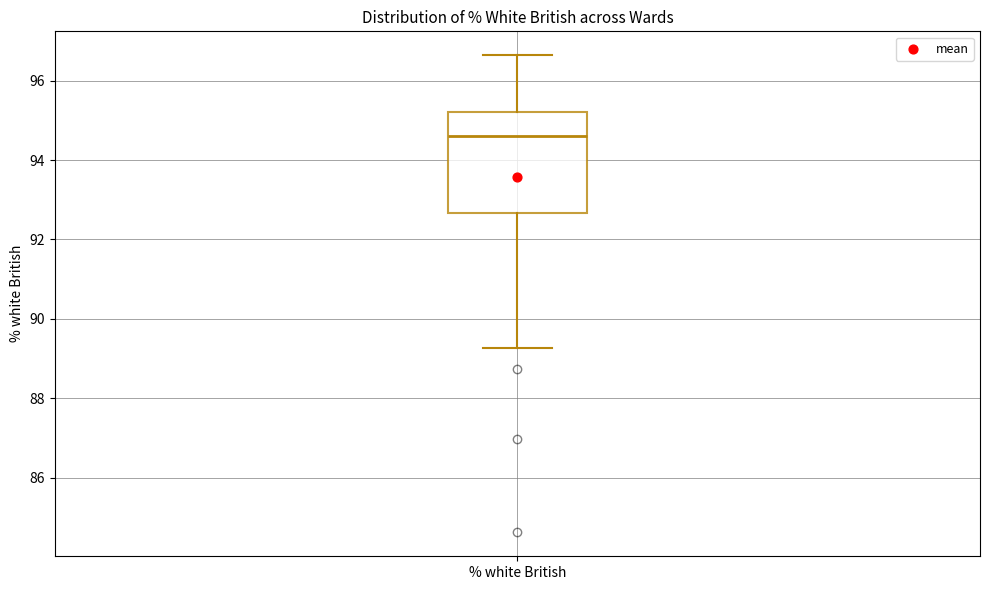

Read this box plot against the y-axis: the position of the median line, the range covered by the box, and the ends of both whiskers. The values are not printed on the chart, so give them approximately, as read against the axis.

median 94.6, box 92.6 to 95.2, whiskers 89.2 to 96.6